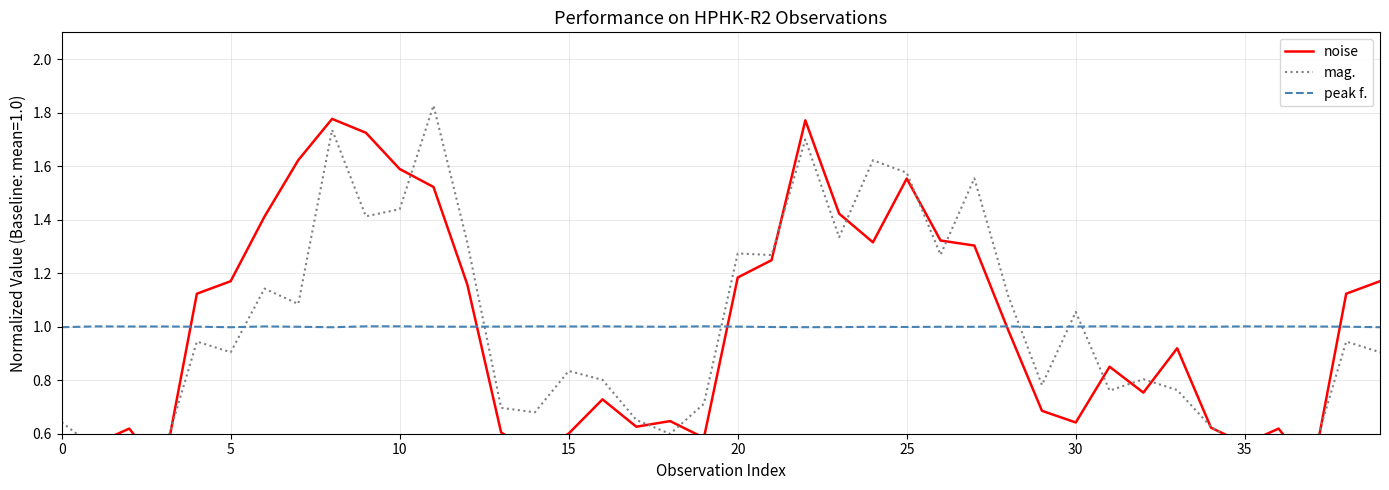

What is the label of the 10th point from the right?

30